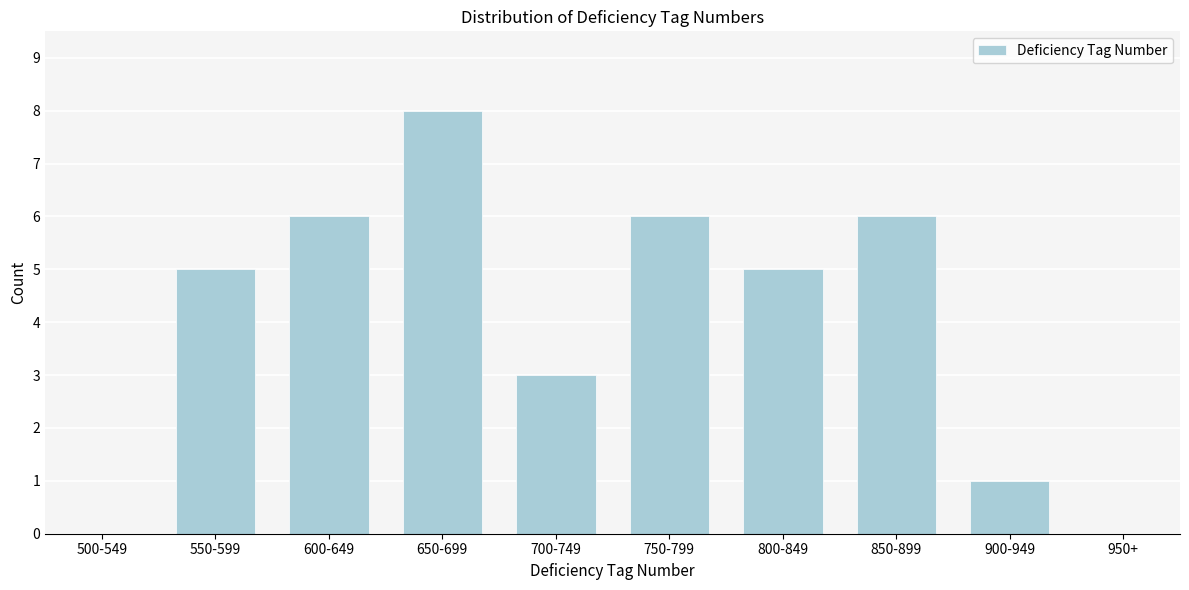

Reading left to right, list all the values displayed in this chart.

500-549=0	550-599=5	600-649=6	650-699=8	700-749=3	750-799=6	800-849=5	850-899=6	900-949=1	950+=0